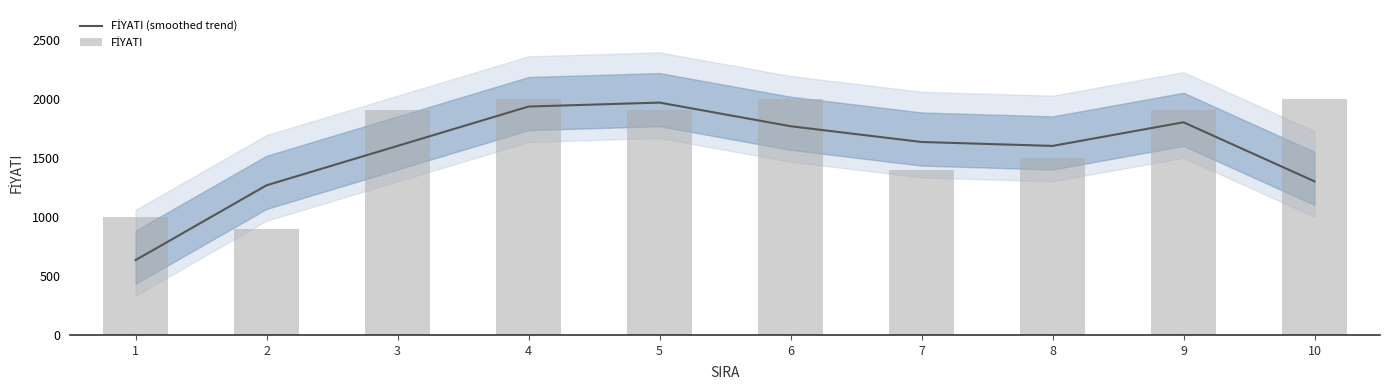

How many data points does each series have?

10